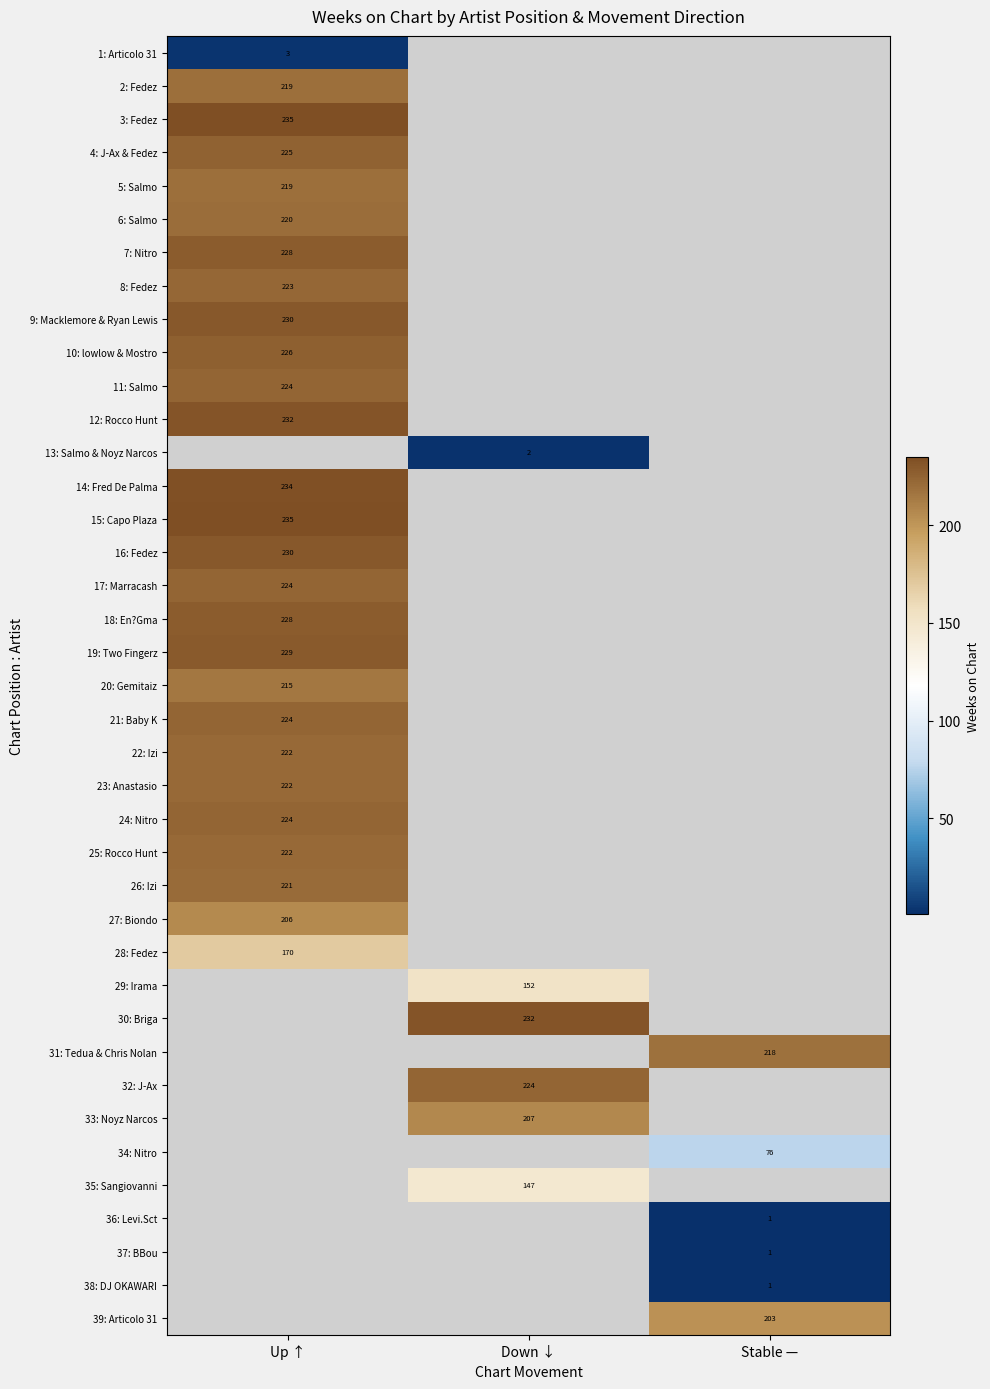

Is it true that 14: Fred De Palma equals 234 at Up ↑?

True